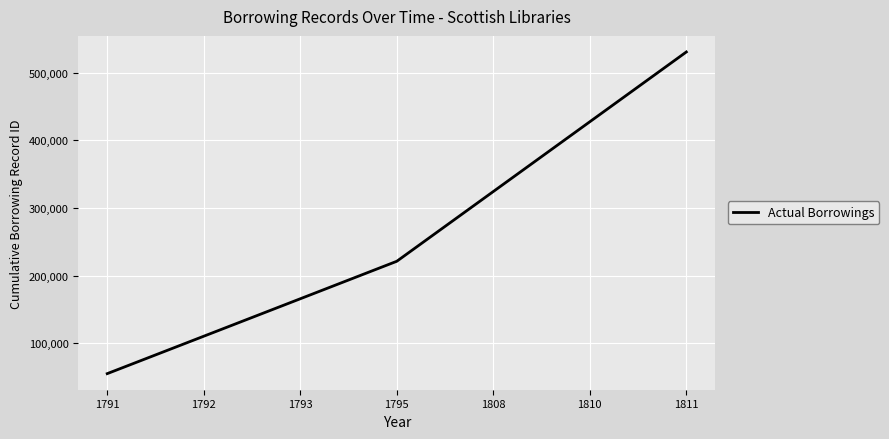

The chart shows a value of 427303 at 1810. True or false?

True